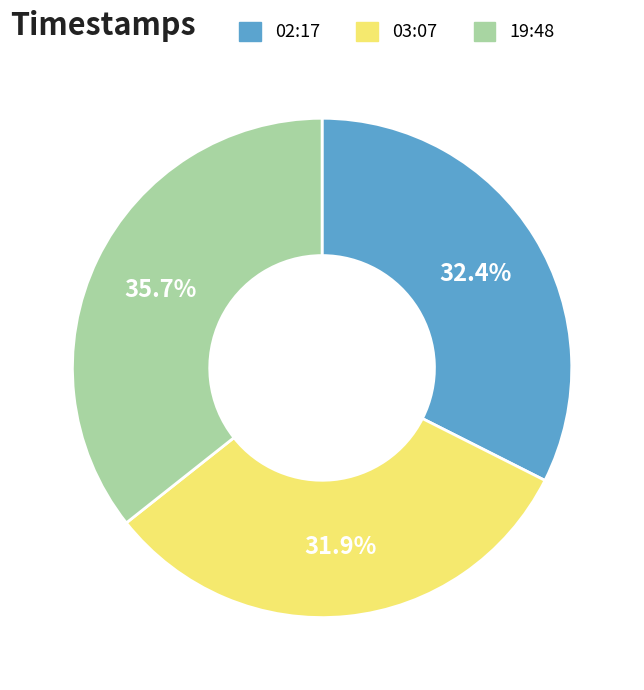

Count the number of slices in the pie.

3